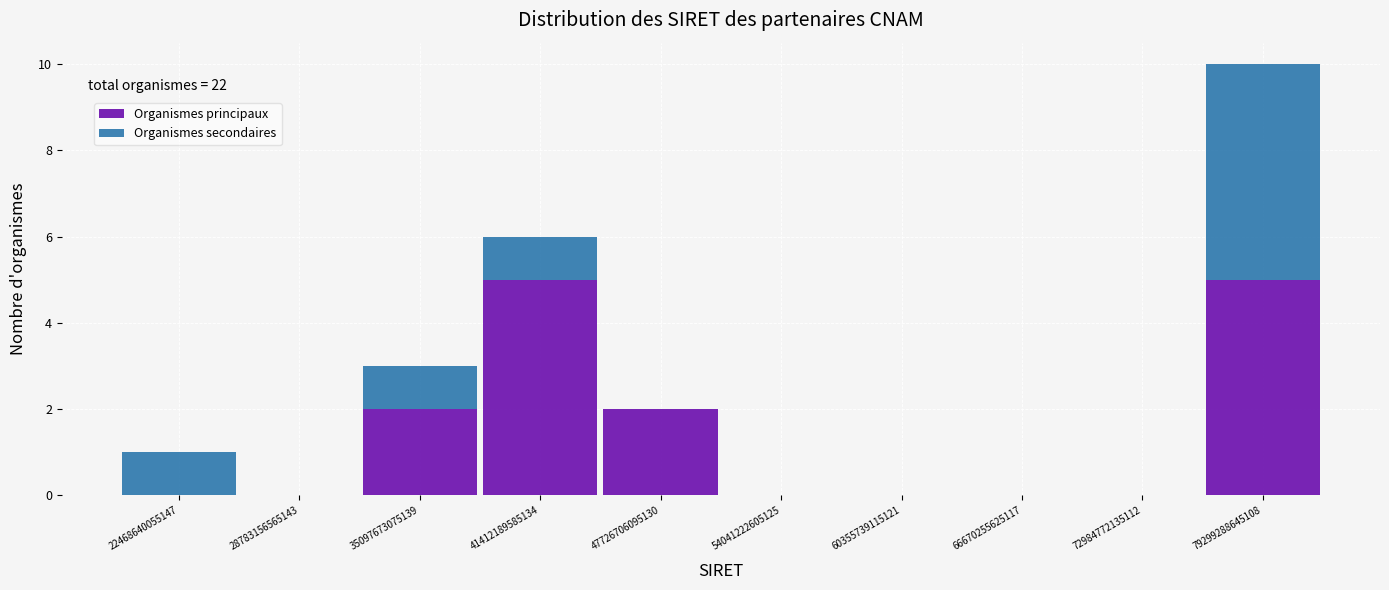

Which range on the x-axis has the tallest stacked bar (by total height)?

76000000000000 to 82000000000000